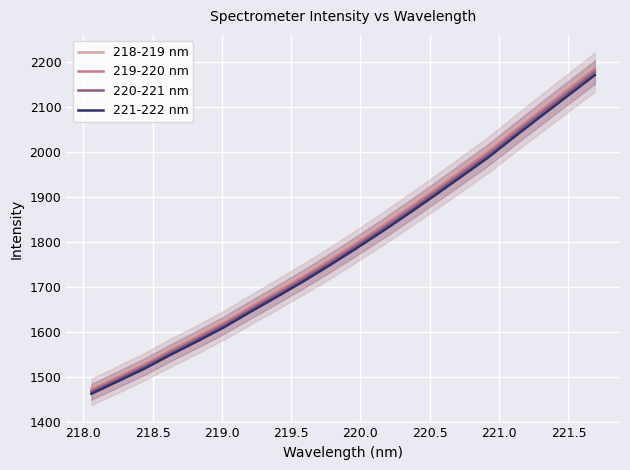

What are all the series names shown in the legend?

218-219 nm, 219-220 nm, 220-221 nm, 221-222 nm